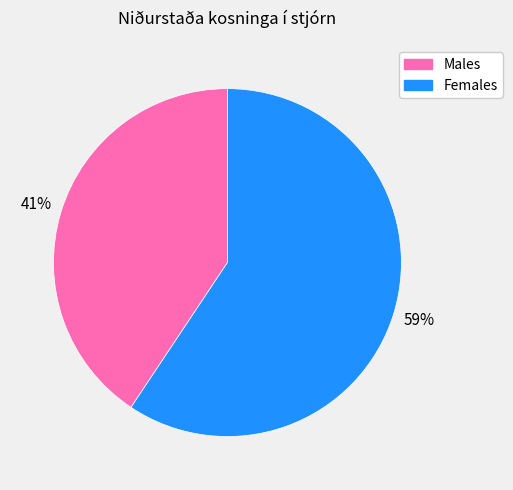

To the nearest percent, what is the average slice percentage?

50%